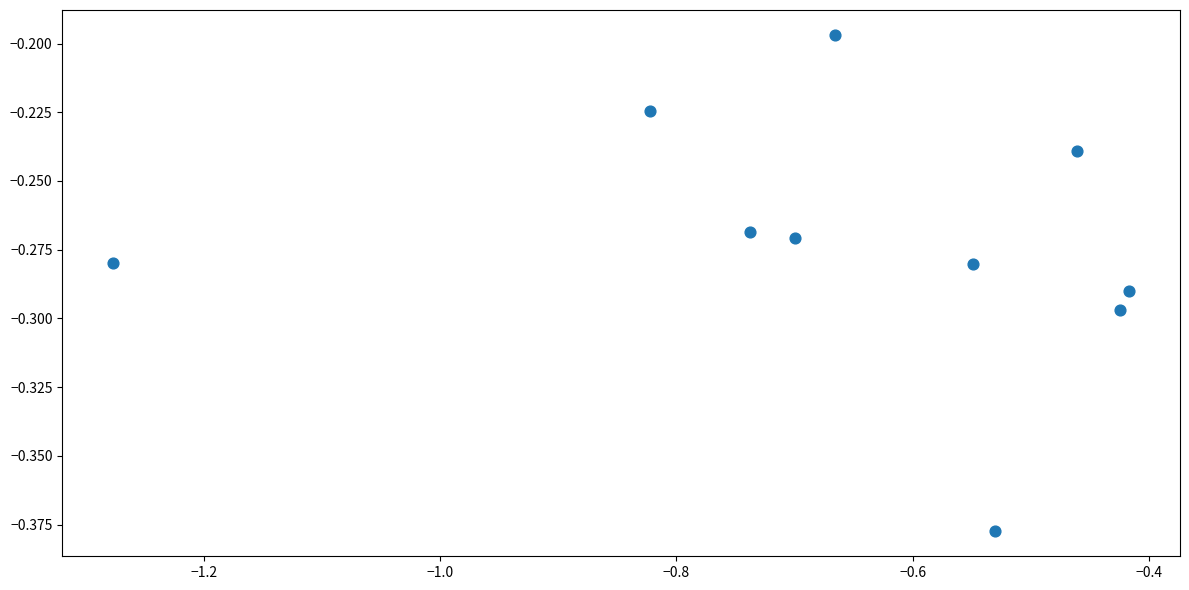

What is the average X value?

-0.7